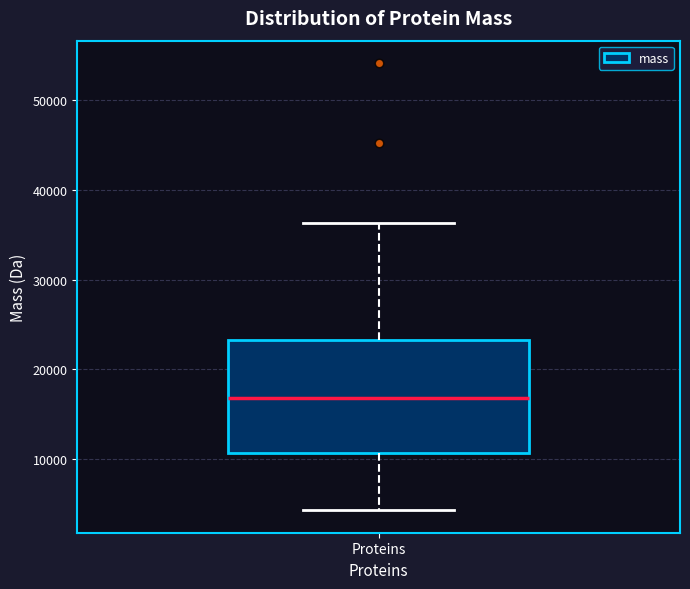

Transcribe this box plot: give where the median line is, the range the box spans, and where the two whiskers end, as read against the y-axis. The values are not printed on the chart, so give them approximately, as read against the axis.

median 17000, box 11000 to 23000, whiskers 4000 to 36000